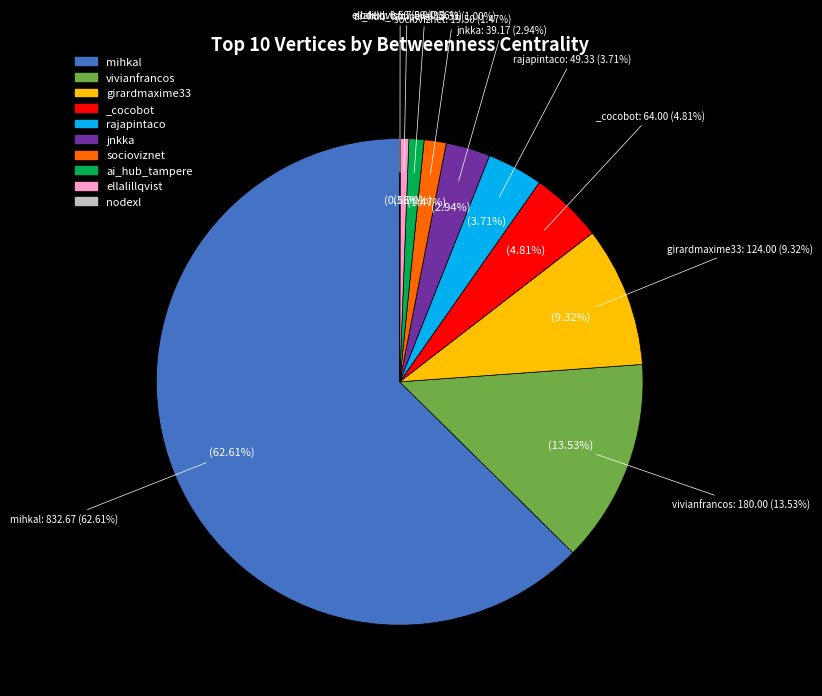

How many slices are in this pie chart?

10